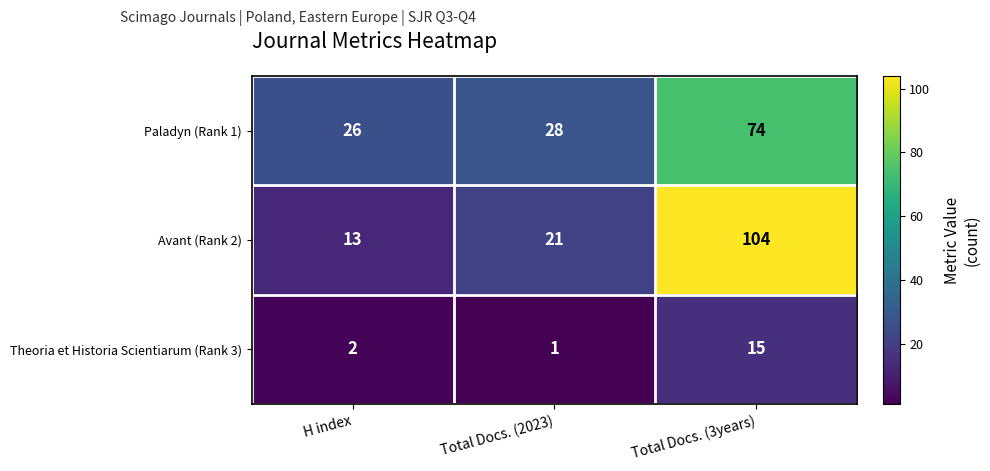

The Paladyn (Rank 1) series shows 34 at H index. True or false?

False